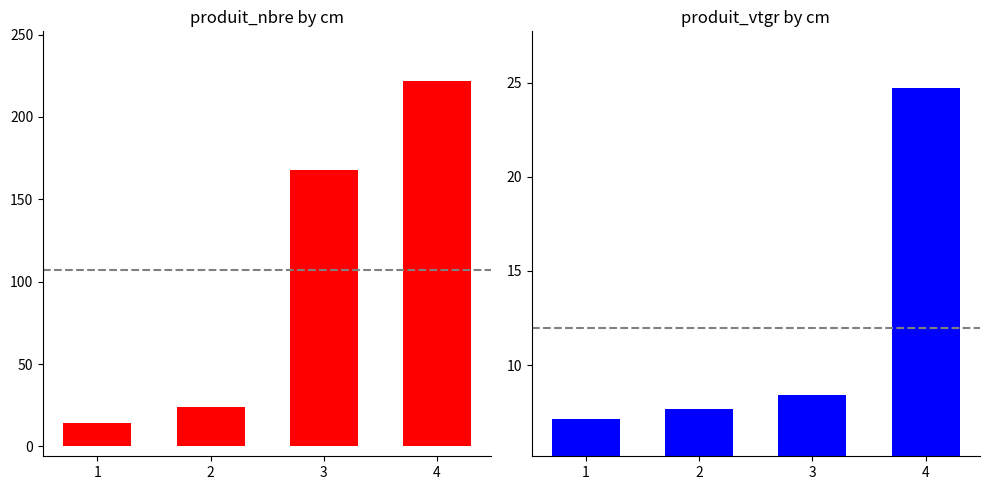

Which series has the largest range (max minus min)?

produit_nbre